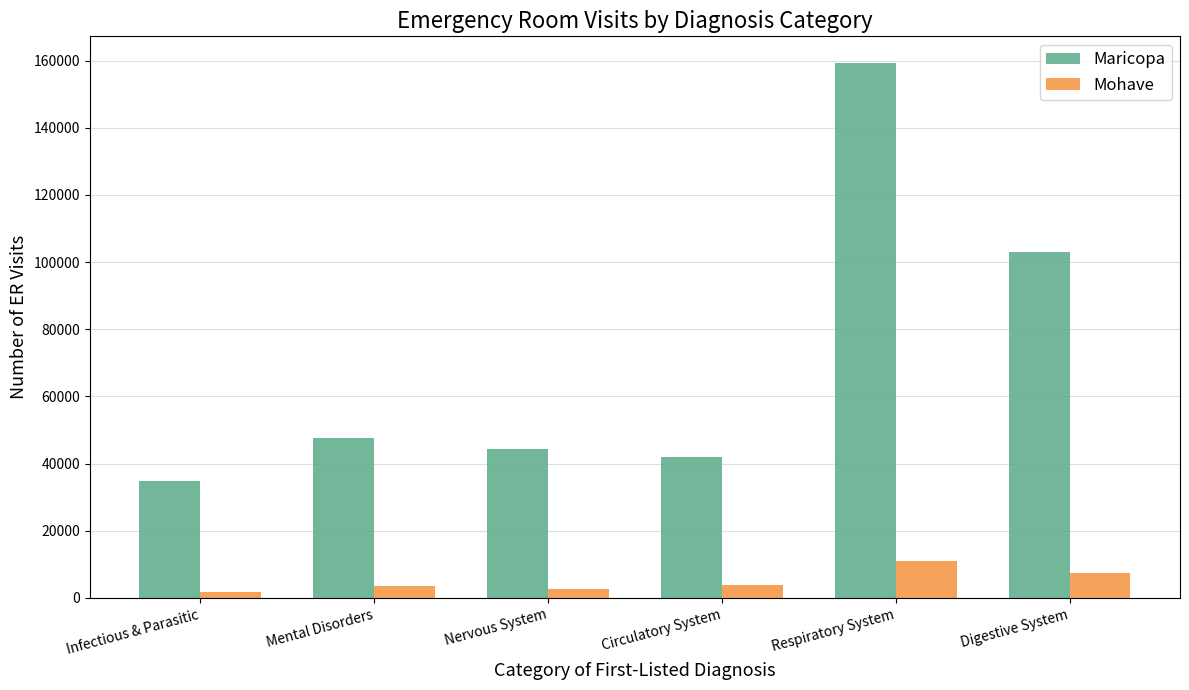

Which series has the widest spread of values?

Maricopa